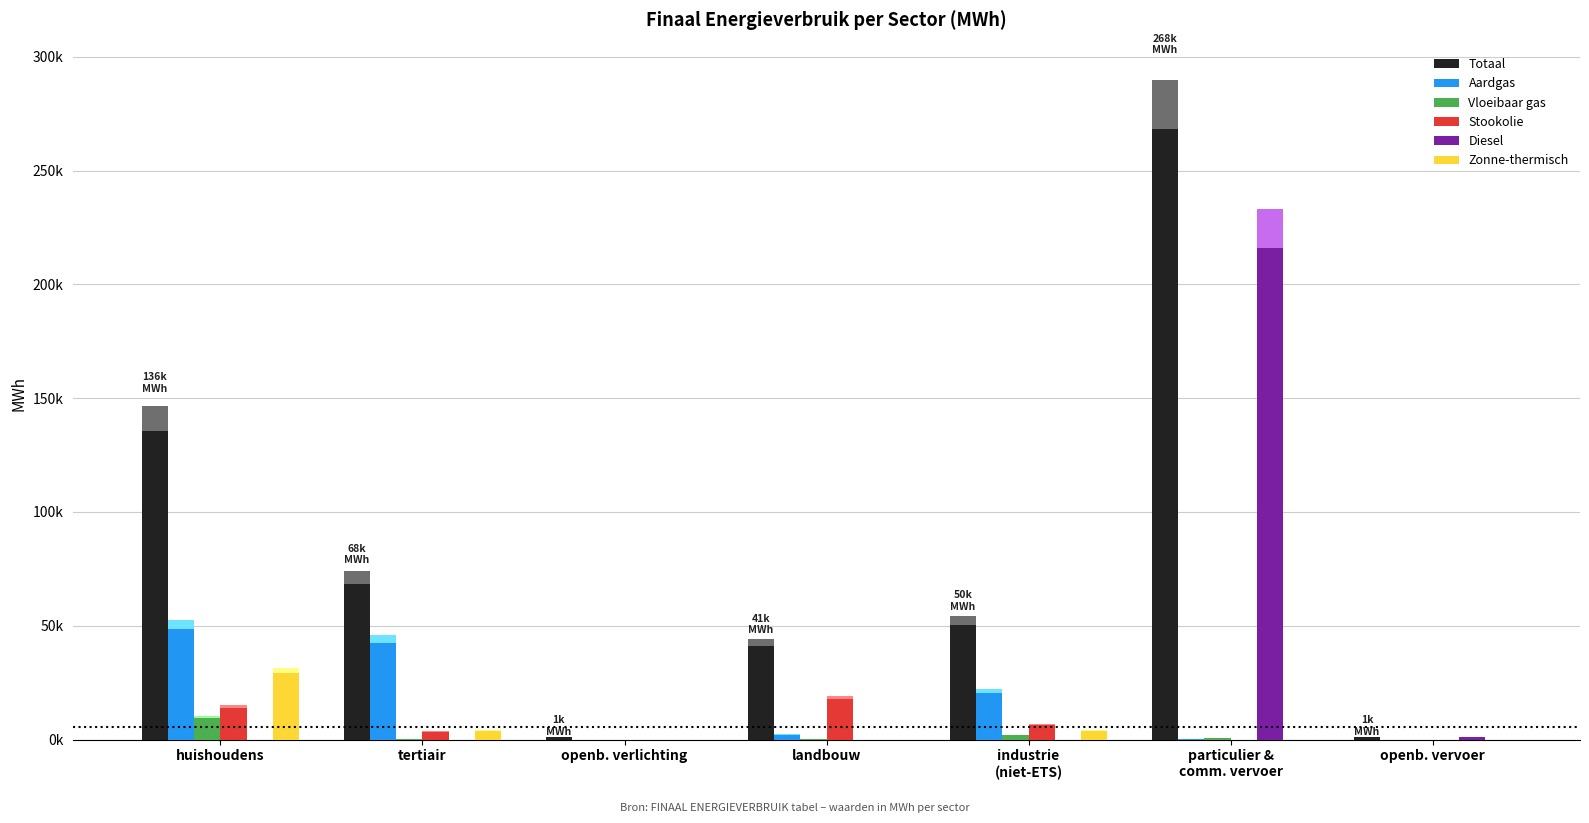

What is the sum of the Stookolie values at openb. vervoer and huishoudens?

14088.4